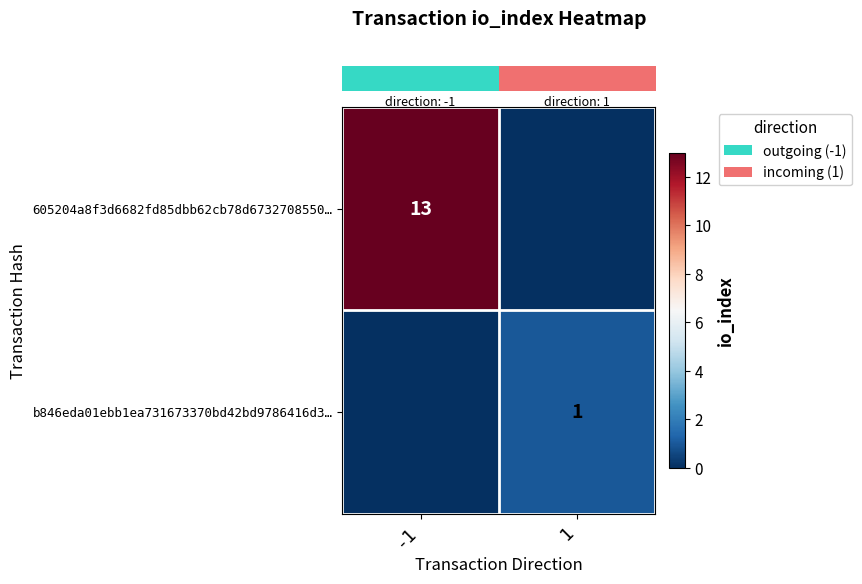

How many row_0 values are between 0 and 13?

2